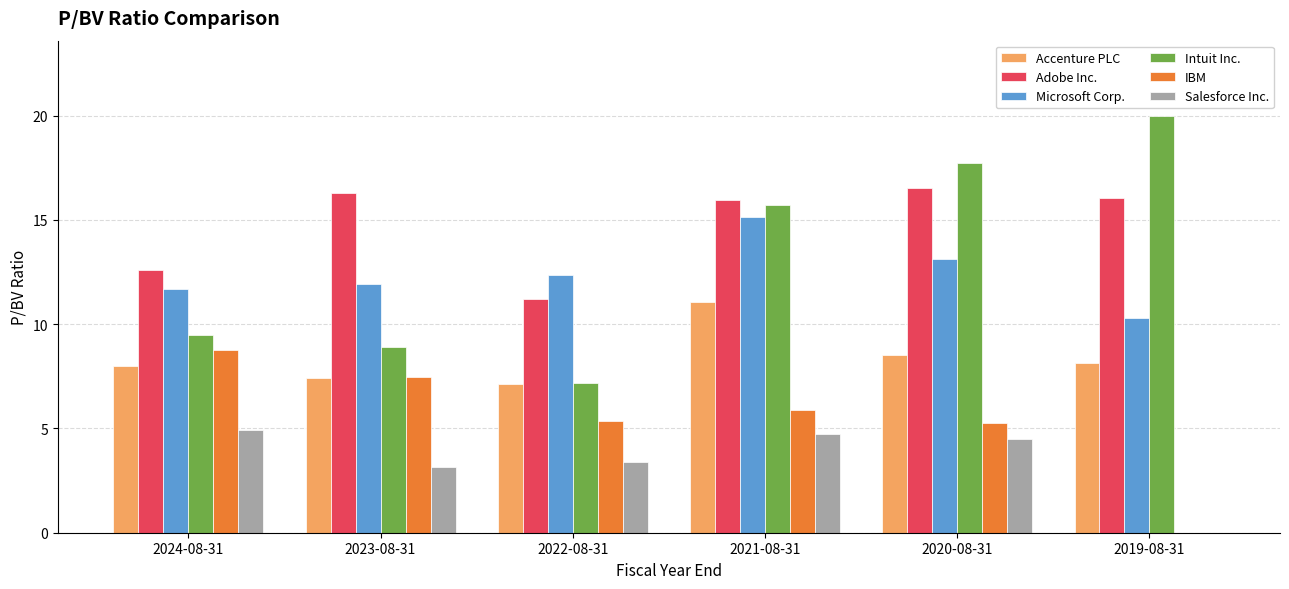

At which label does Microsoft Corp. reach its peak?

2021-08-31